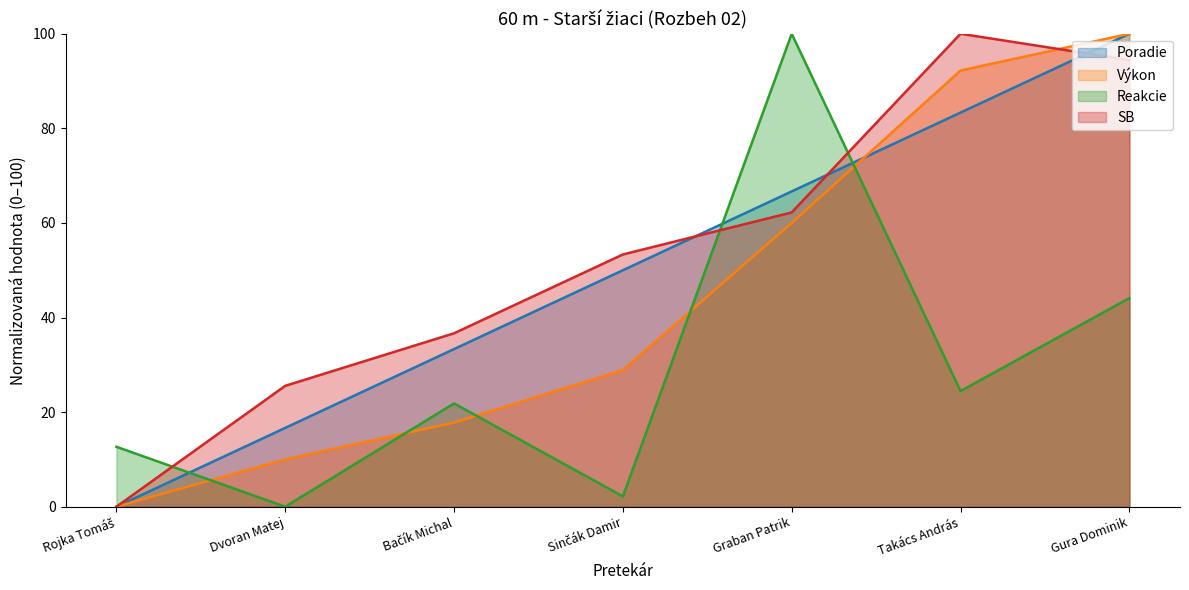

Which series has the largest total across all categories?

SB